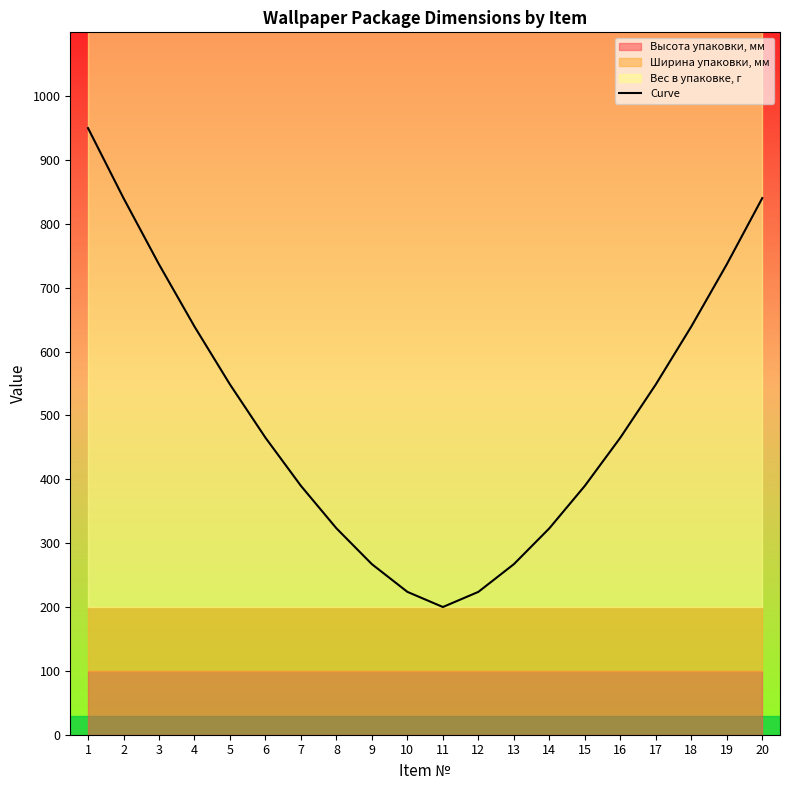

Where does the data first go above 465?

1